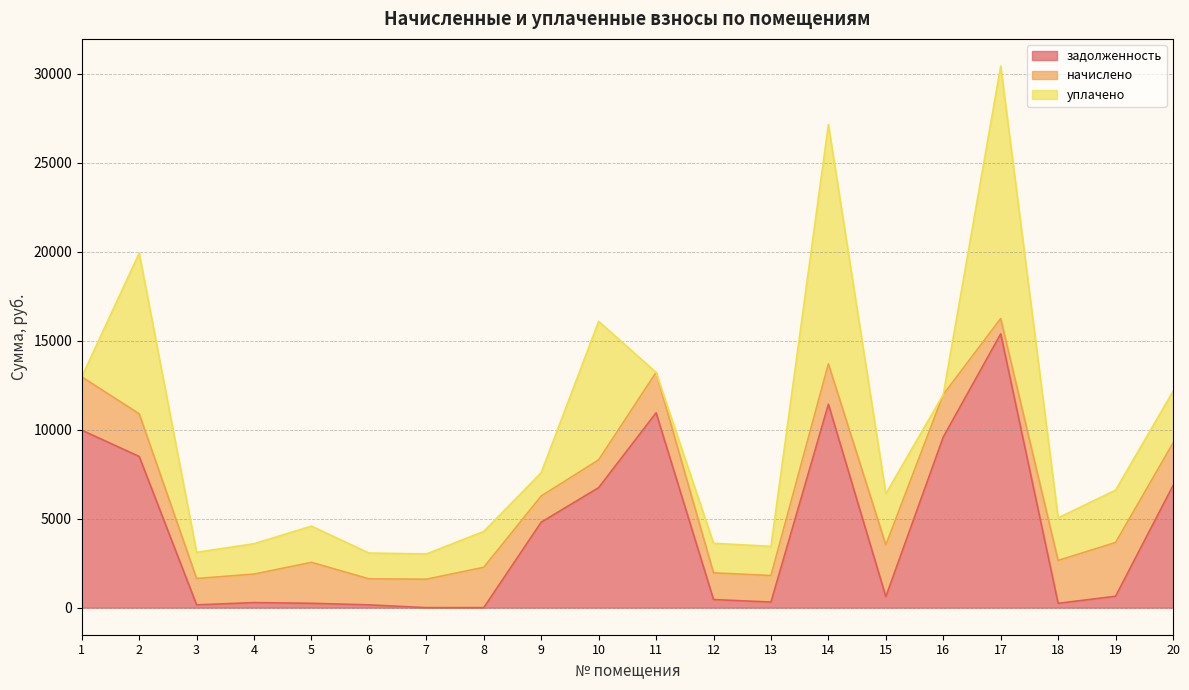

What is the sum of the уплачено values at 18 and 9?

3707.9